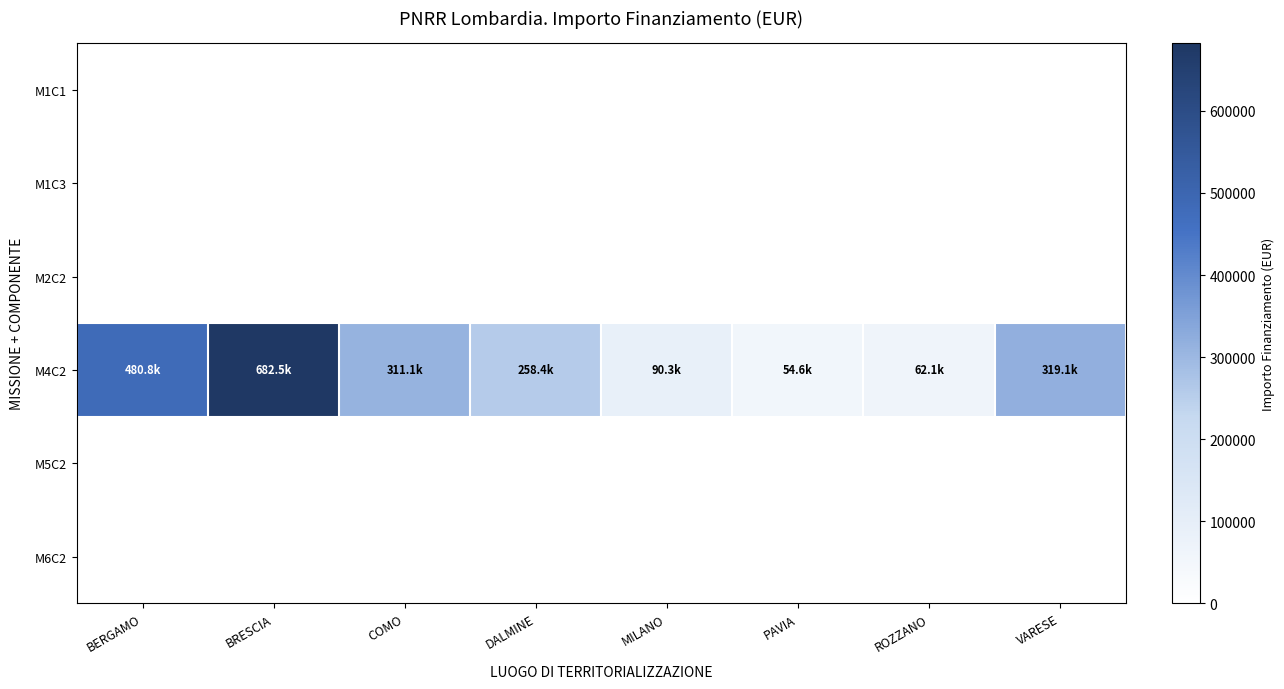

At BERGAMO, list the series in order from largest to smallest.

M4C2, M1C1, M1C3, M2C2, M5C2, M6C2